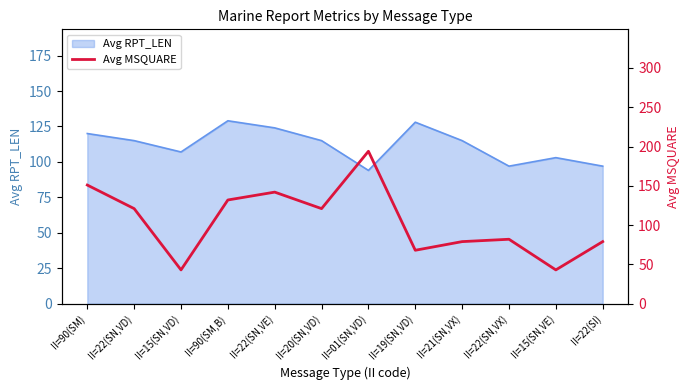

True or false: Avg RPT_LEN has a value of 115 at II=20(SN,VD).

True